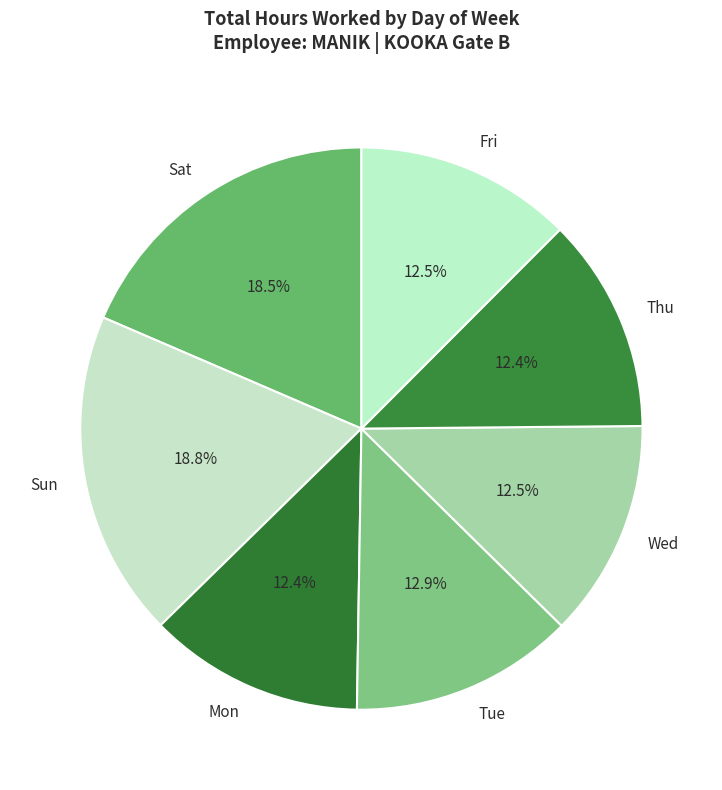

Between Mon and Sat, which is larger?

Sat